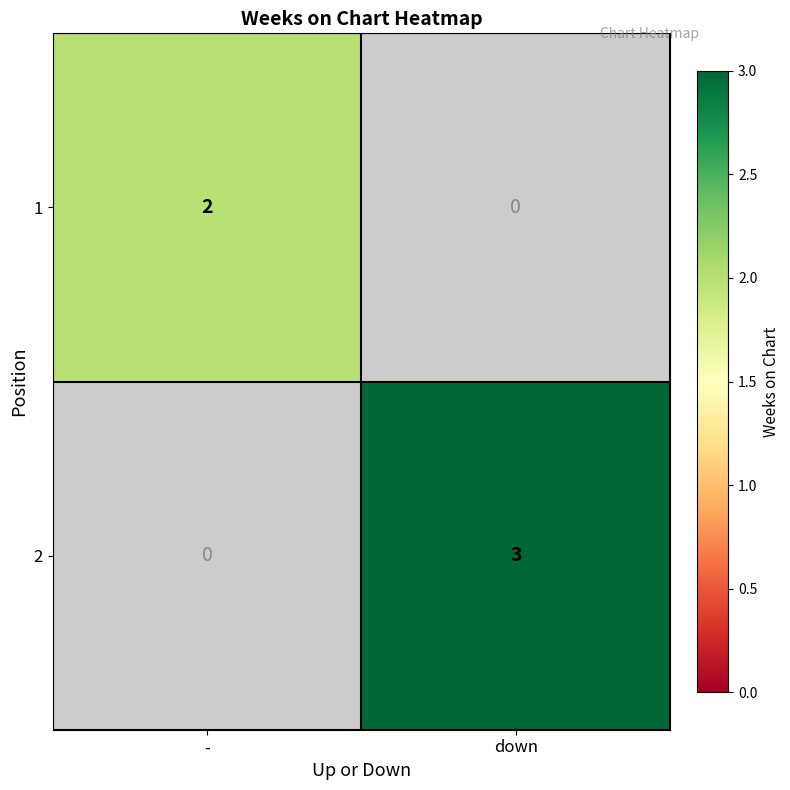

The 2 series shows 3 at down. True or false?

True